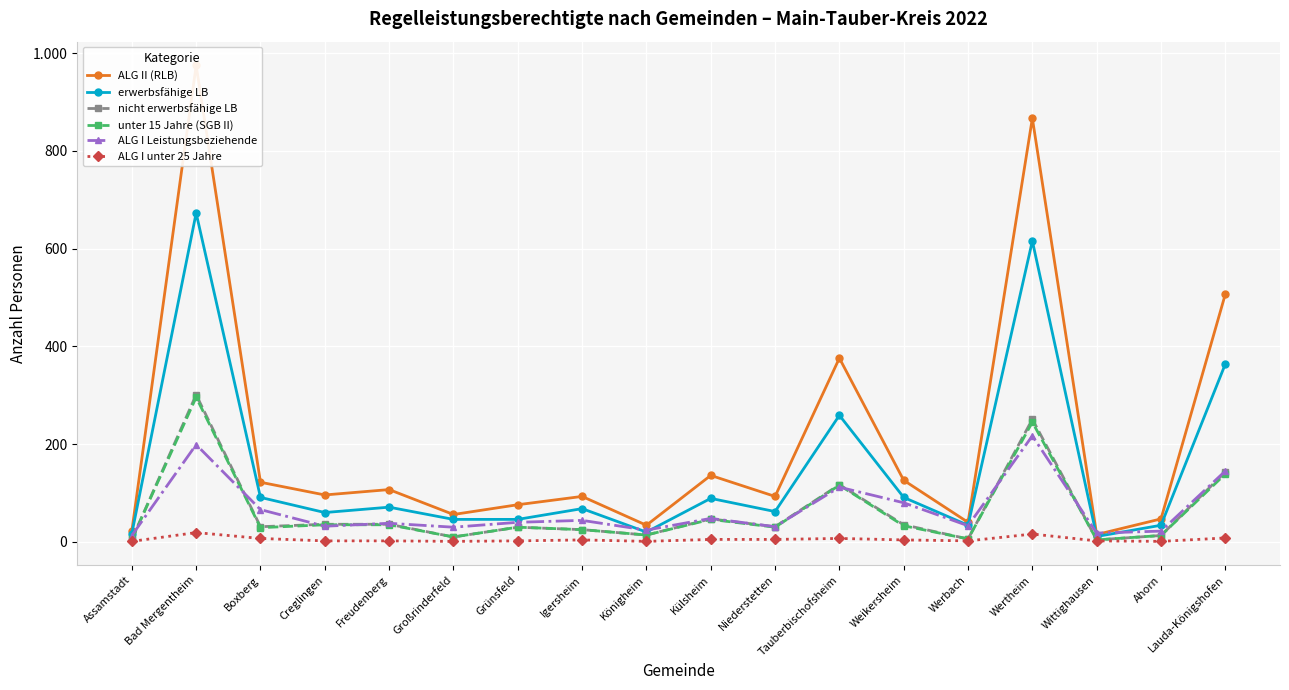

How many lines are shown in the chart?

6